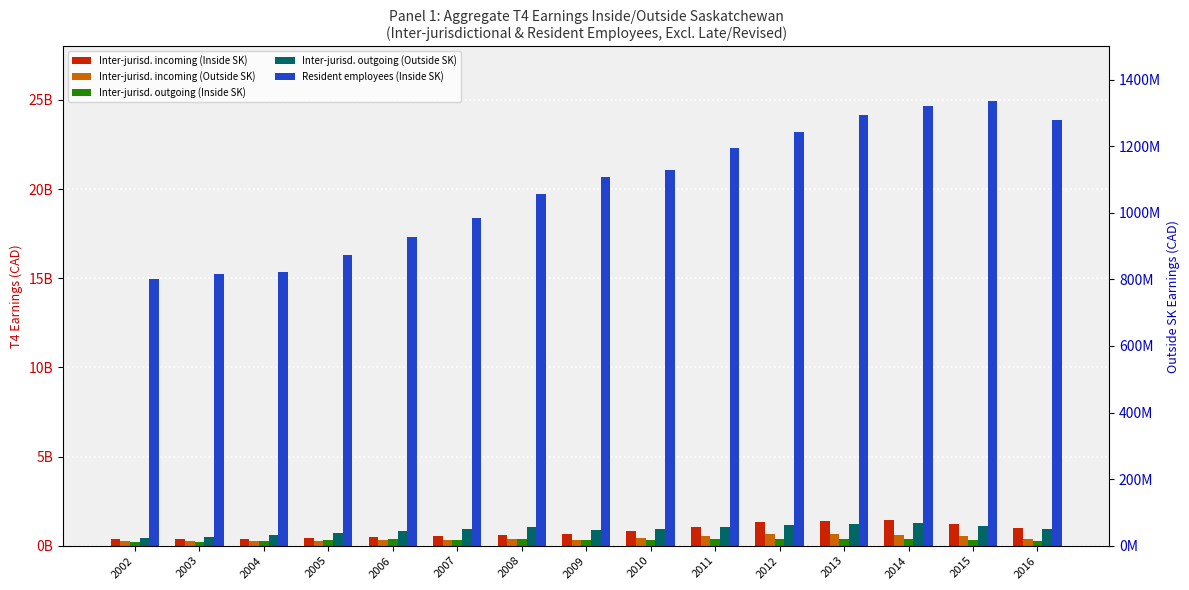

The Inter-jurisd. outgoing (Inside SK) series shows 85669042 at 2014. True or false?

False